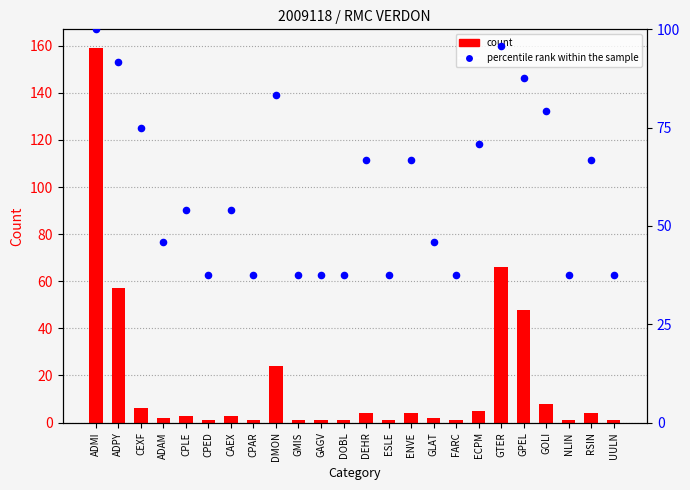

At which category is the sum across all series the highest?

ADMI